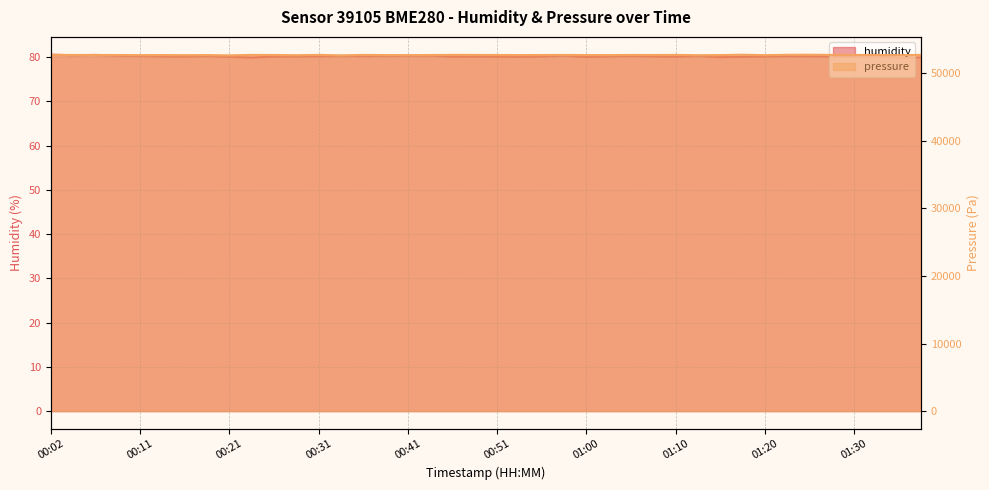

How many lines are shown in the chart?

2